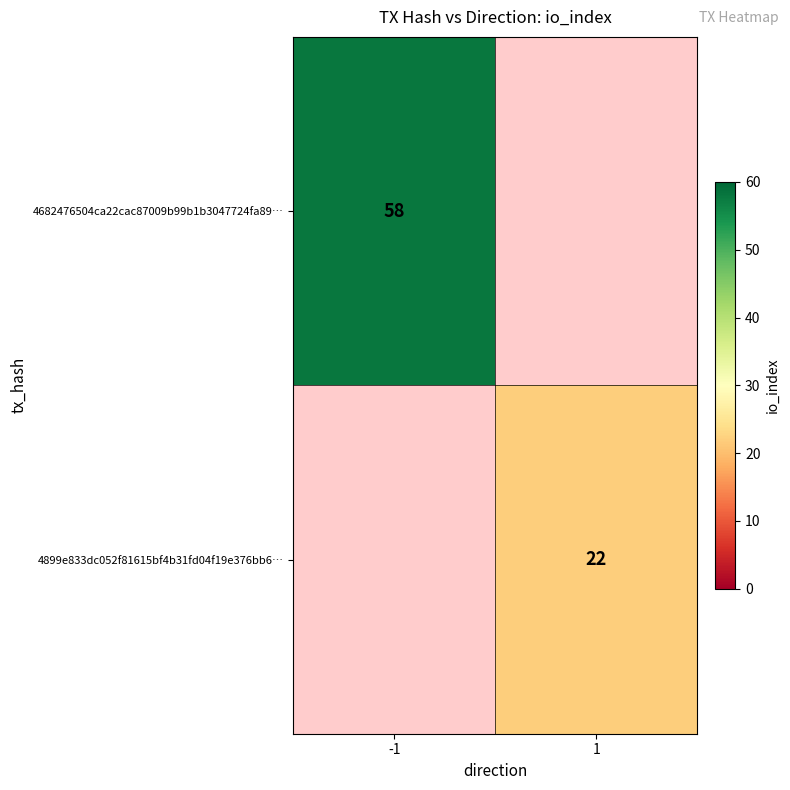

The value of 4682476504ca22cac87009b99b1b3047724fa89… at -1 is 95. True or false?

False